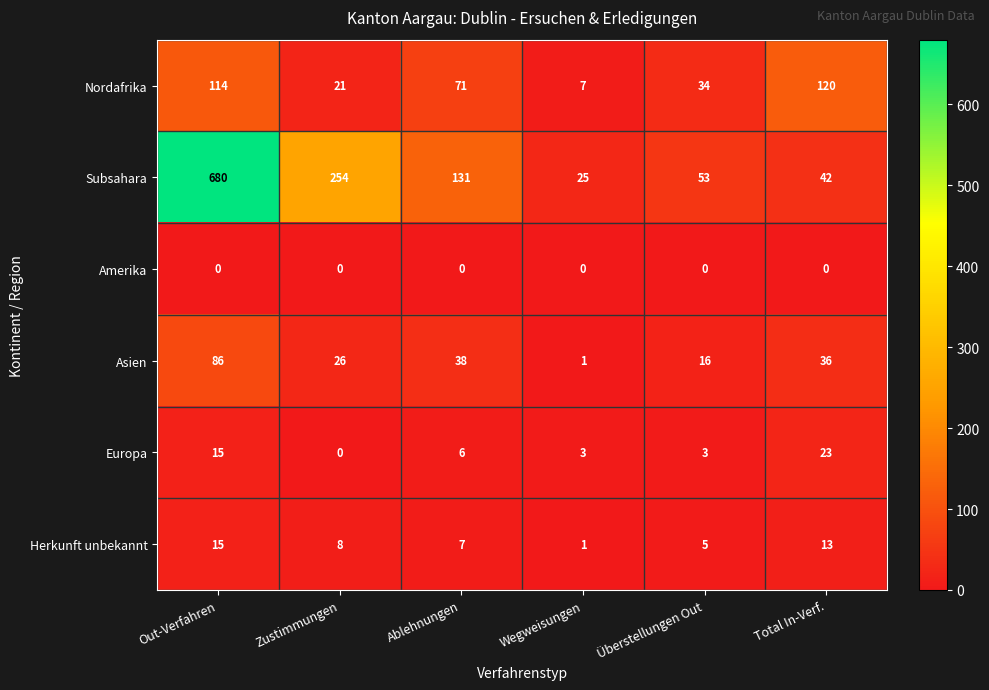

What is the total value across all series at Zustimmungen?

309